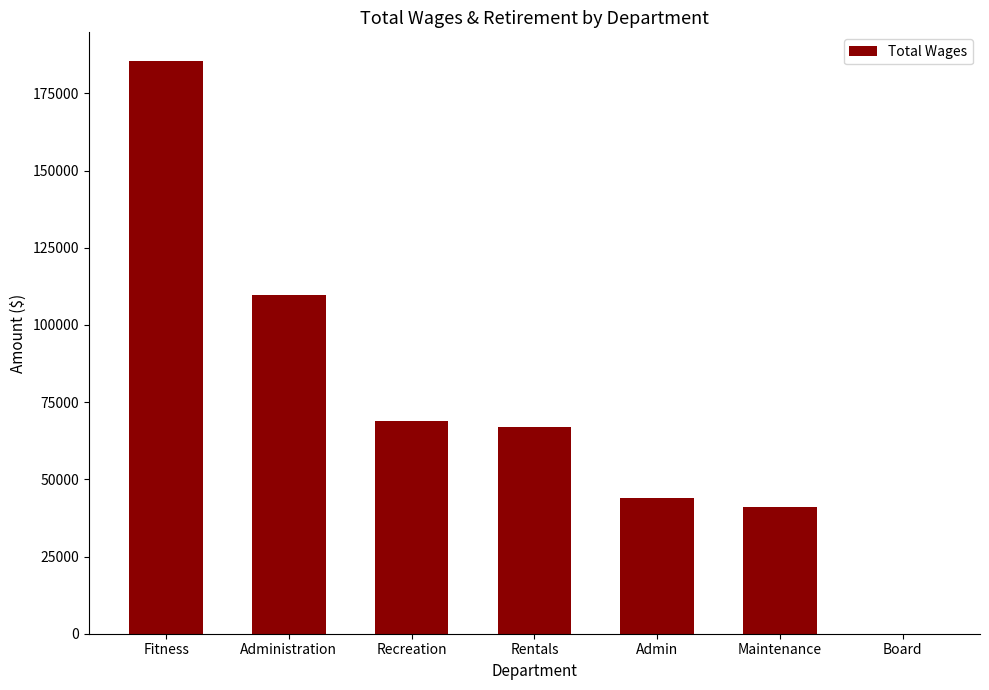

Reading right to left, transcribe all the data shown in this chart.

0	41167	44016	66984	68996	109784	185471